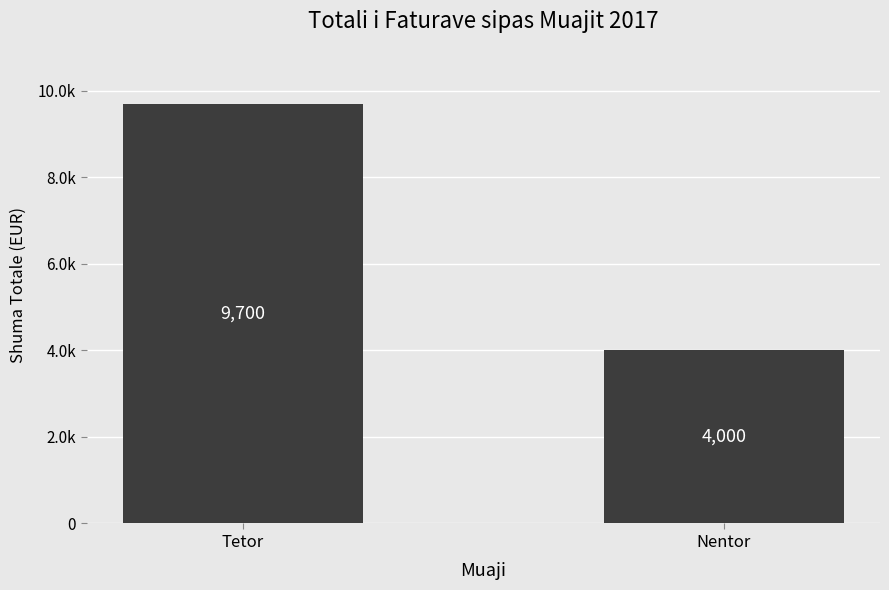

The value at Tetor is 2369. True or false?

False